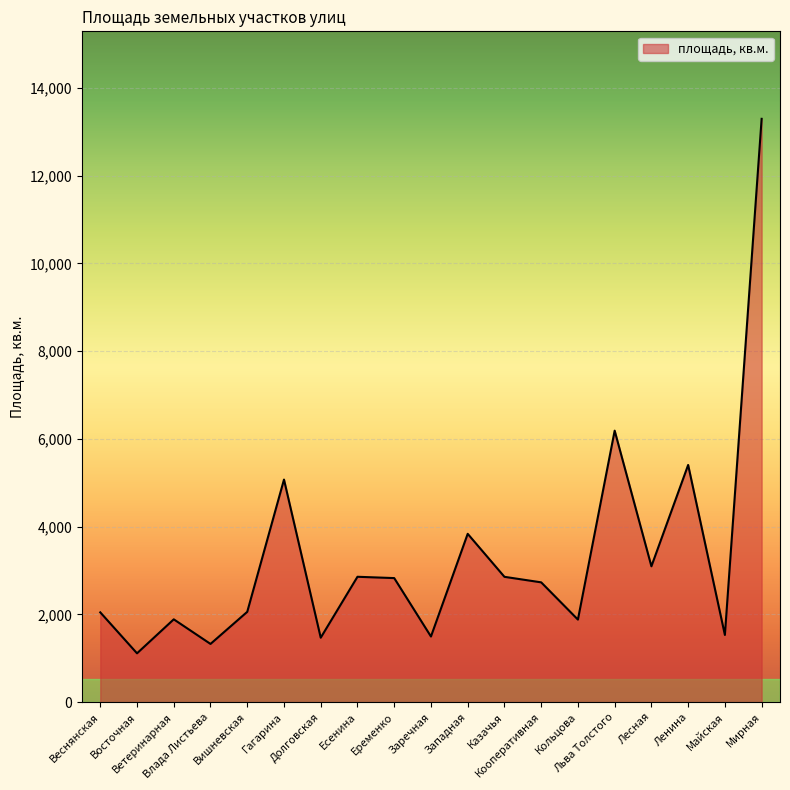

What is the greatest value displayed?

13297